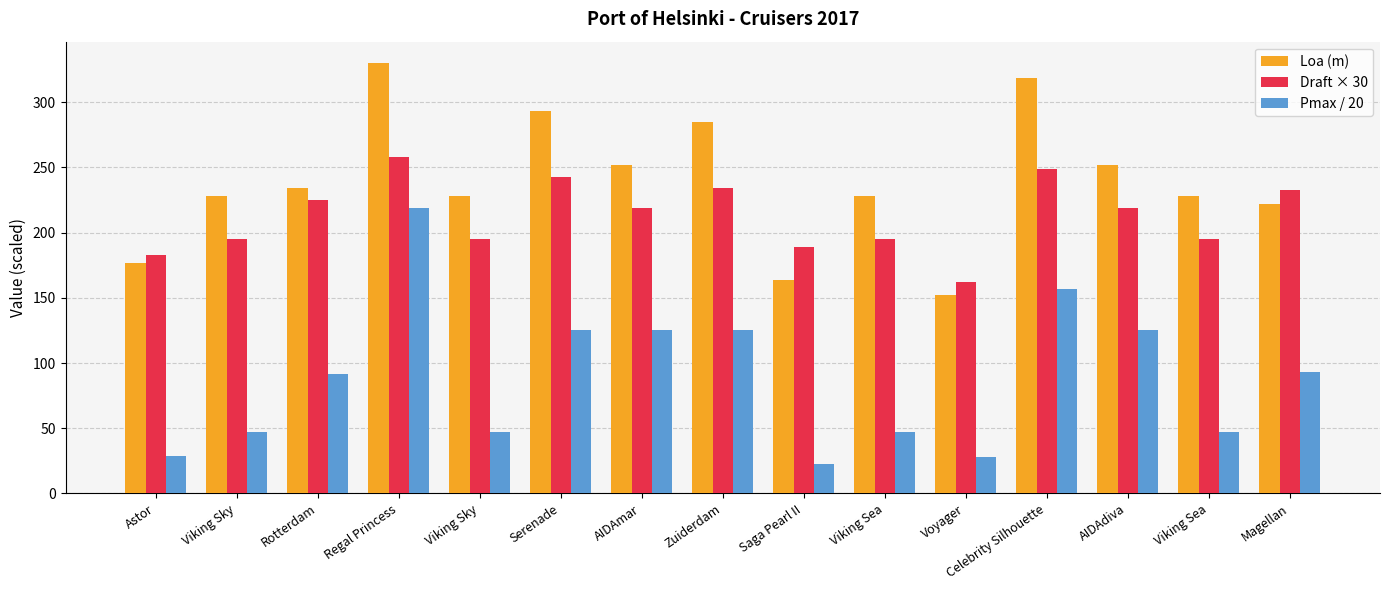

Reading left to right, list all the values displayed in this chart.

Loa (m): Astor=177.0	Viking Sky=228.0	Rotterdam=234.0	Regal Princess=330.0	Viking Sky=228.0	Serenade=293.0	AIDAmar=252.0	Zuiderdam=285.0	Saga Pearl II=164.0	Viking Sea=228.0	Voyager=152.0	Celebrity Silhouette=319.0	AIDAdiva=252.0	Viking Sea=228.0	Magellan=222.0
Draft × 30: Astor=183.0	Viking Sky=195.0	Rotterdam=225.0	Regal Princess=258.0	Viking Sky=195.0	Serenade=243.0	AIDAmar=219.0	Zuiderdam=234.0	Saga Pearl II=189.0	Viking Sea=195.0	Voyager=162.0	Celebrity Silhouette=249.0	AIDAdiva=219.0	Viking Sea=195.0	Magellan=232.5
Pmax / 20: Astor=28.9	Viking Sky=47.3	Rotterdam=91.3	Regal Princess=219.0	Viking Sky=47.3	Serenade=125.0	AIDAmar=125.0	Zuiderdam=125.1	Saga Pearl II=22.4	Viking Sea=47.3	Voyager=27.8	Celebrity Silhouette=156.4	AIDAdiva=125.0	Viking Sea=47.3	Magellan=93.0